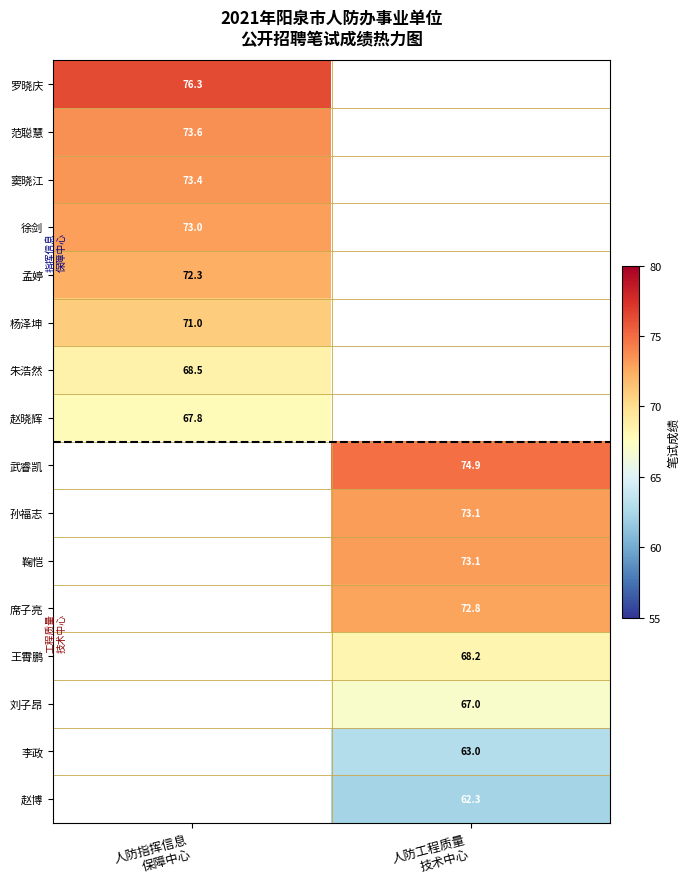

What is the maximum value for 朱浩然?

68.5